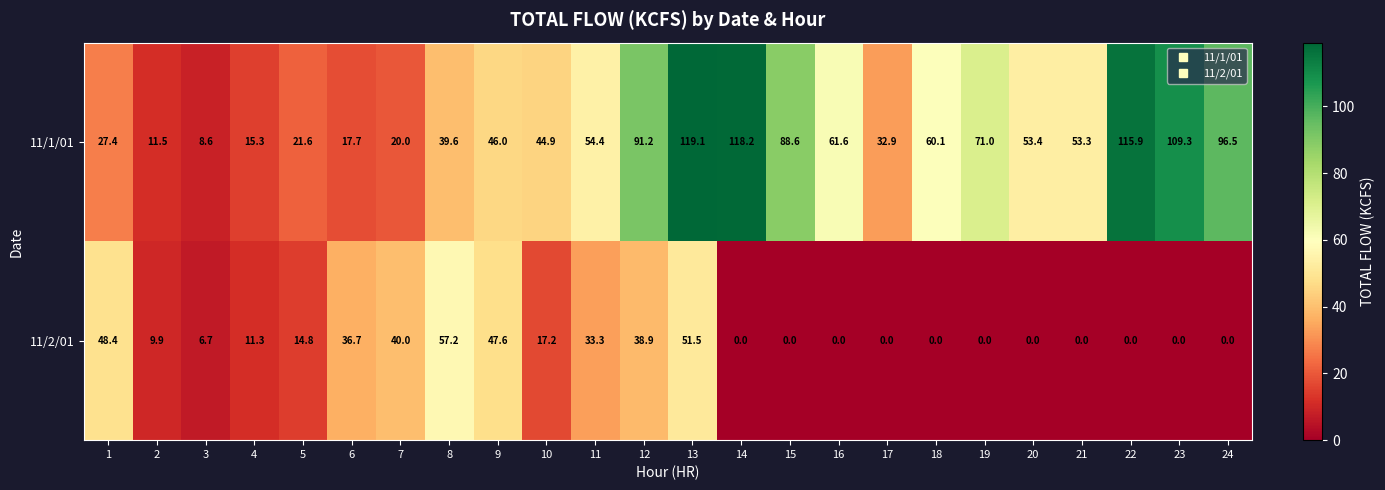

List the series in order of their overall mean, highest first.

11/1/01, 11/2/01